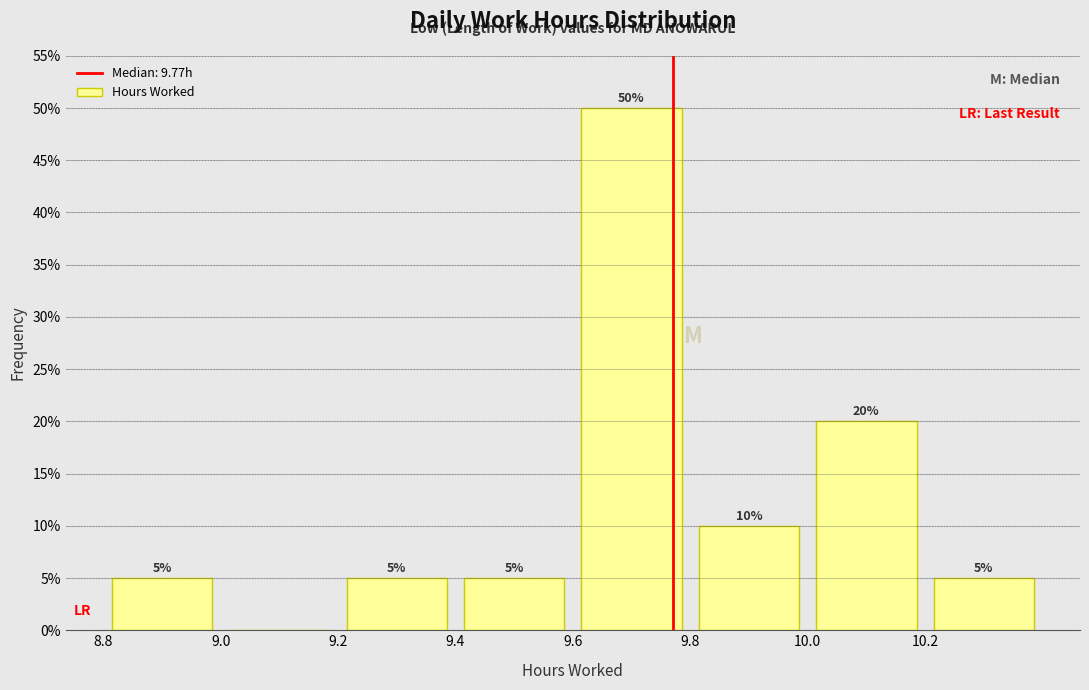

Which range on the x-axis has the tallest bar?

9.6 to 9.8